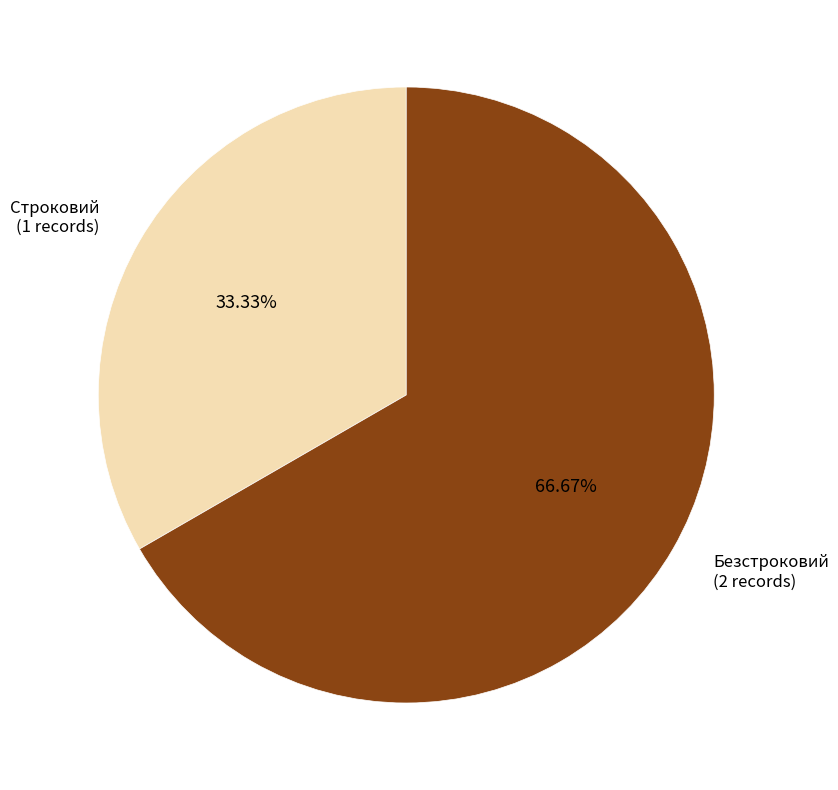

Is Строковий the majority of the pie?

No